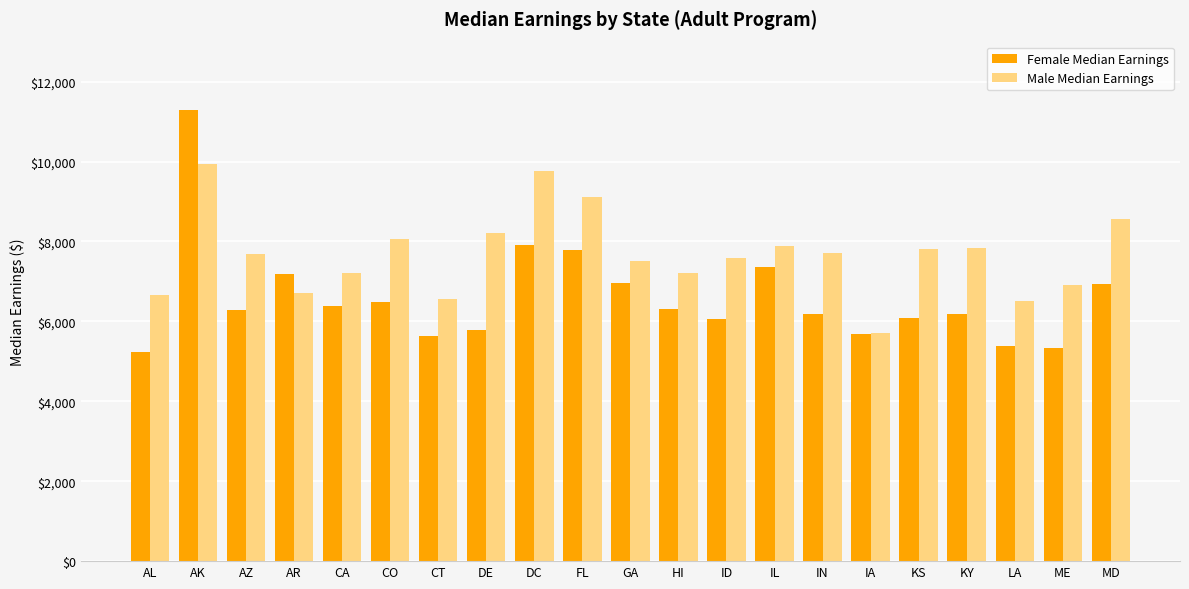

Is it true that Female Median Earnings equals 2008.5 at GA?

False